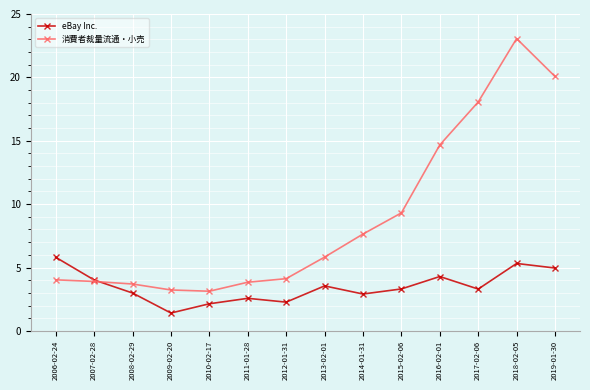

True or false: 消費者裁量流通・小売 and eBay Inc. intersect in this chart.

True